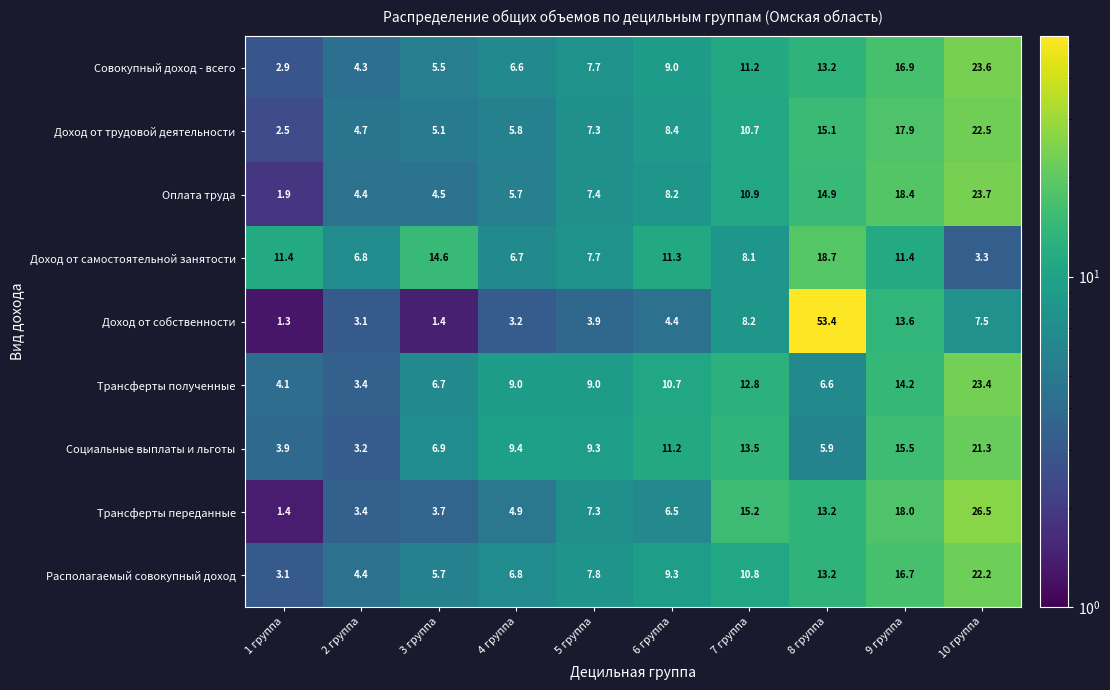

What is the difference between the maximum and second lowest values in the Трансферты переданные series?

23.1